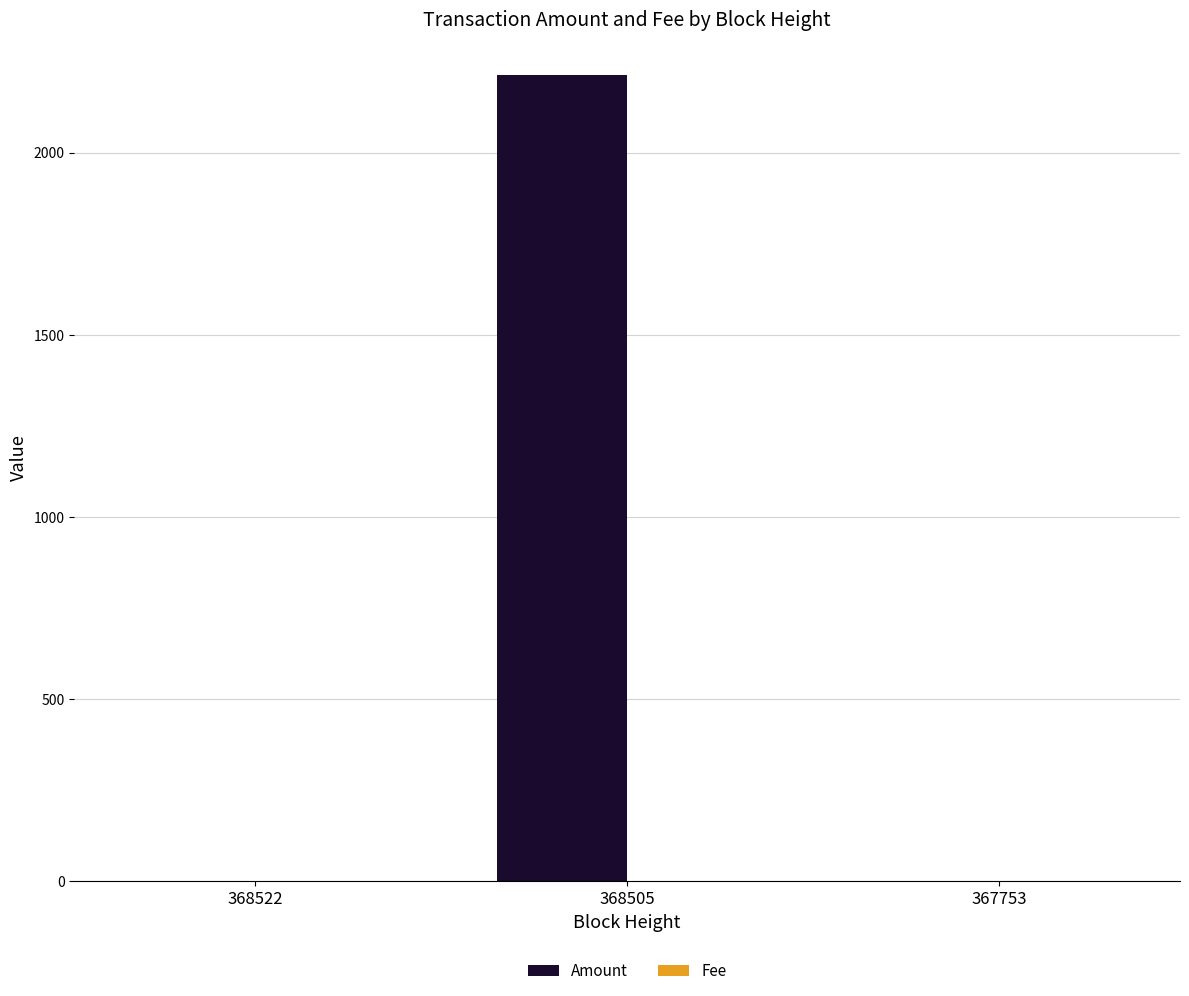

Which series changed the most between 368522 and 368505?

Amount